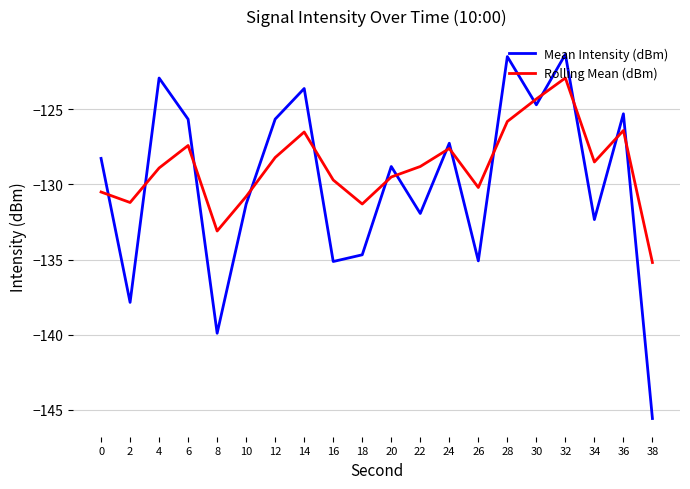

Rank the series by their maximum value, from lowest to highest.

Rolling Mean (dBm), Mean Intensity (dBm)